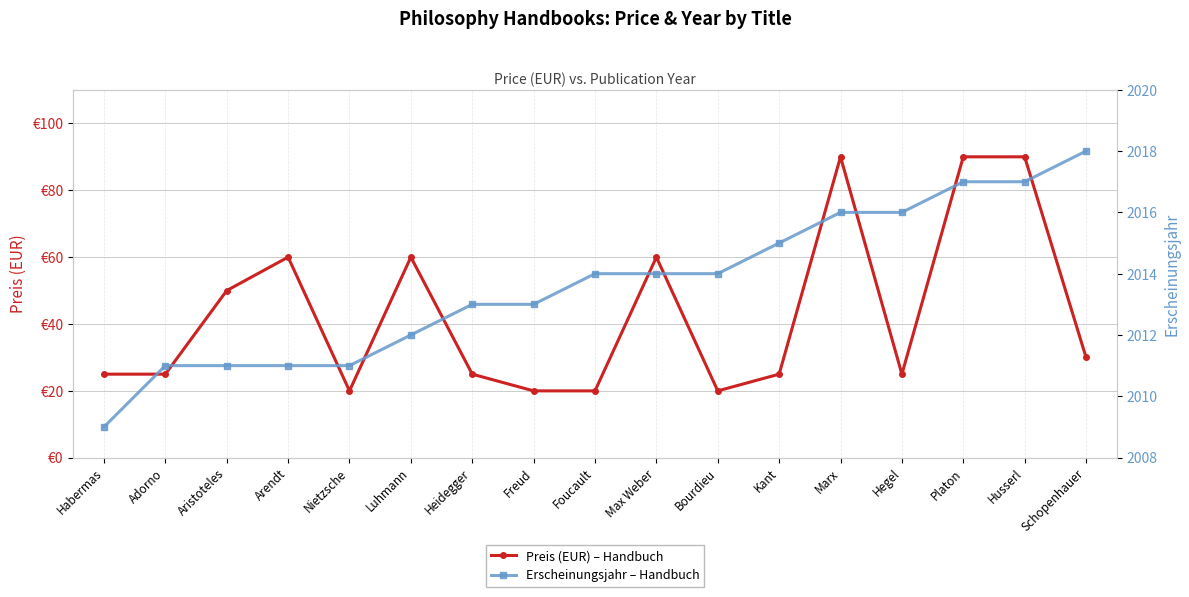

Does the chart have visible grid lines?

Yes